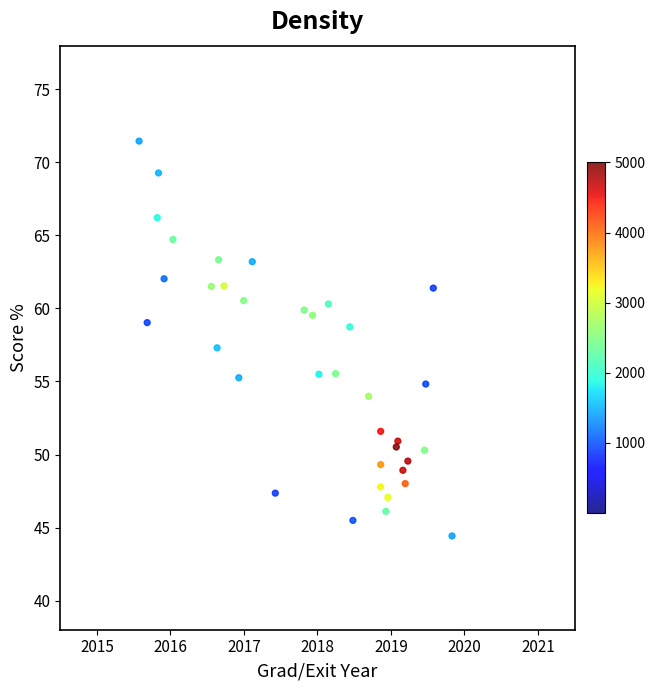

What is the range of Y values (max minus min)?

27.0